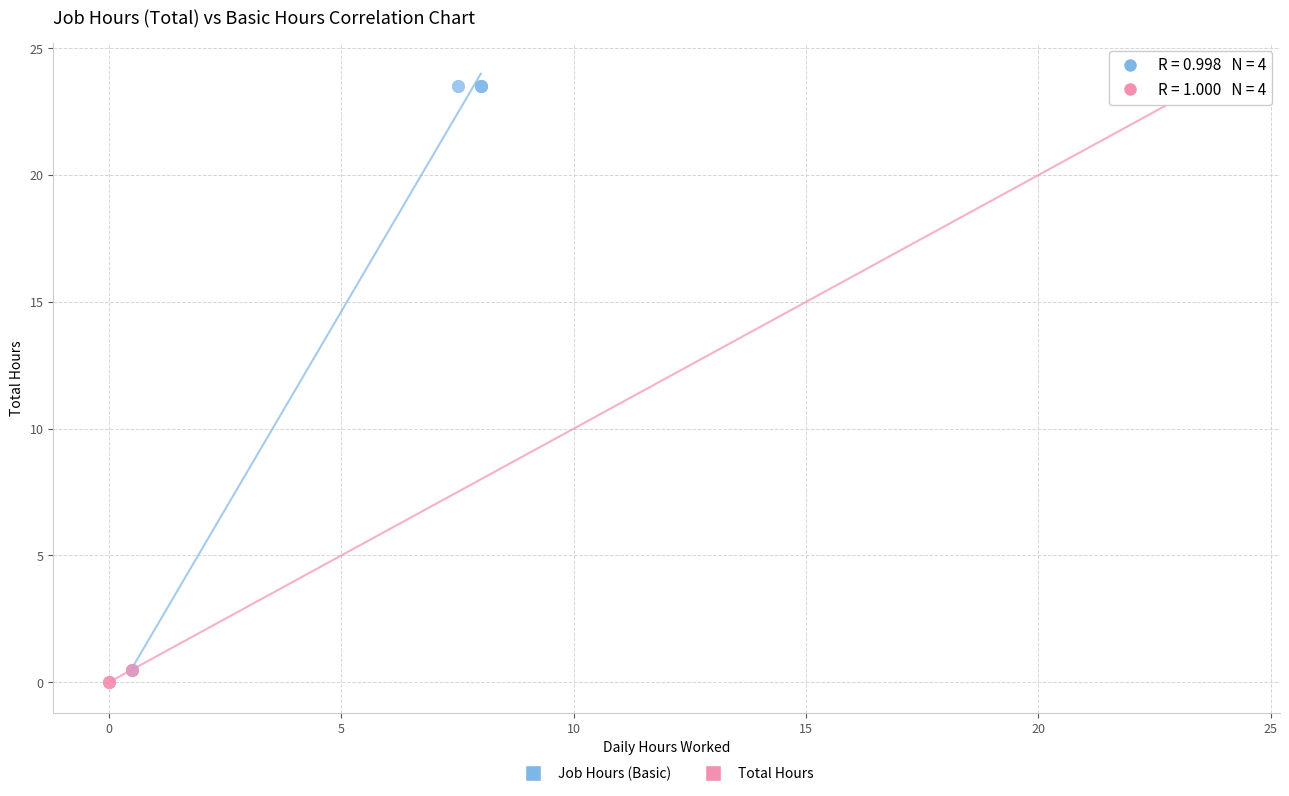

Which series has the widest spread of Y values?

Total Hours